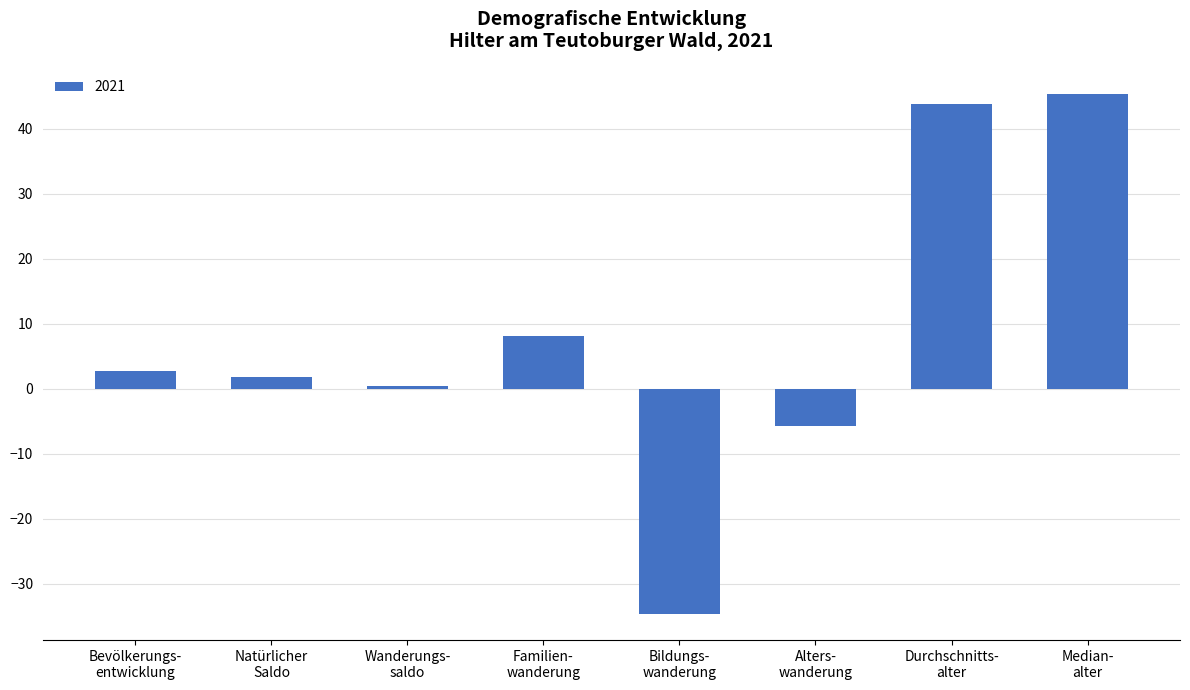

What is the minimum value shown in the chart?

-34.7